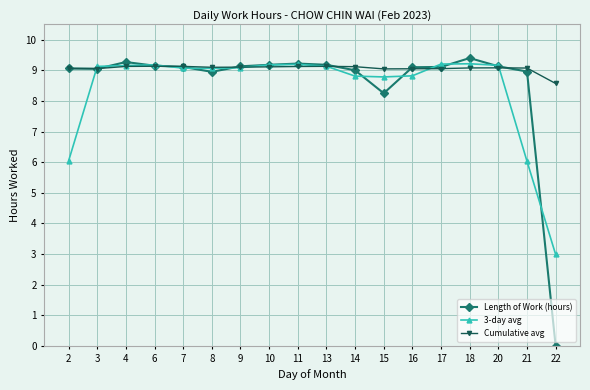

What is the spread (max minus min) of values at 16?

0.3